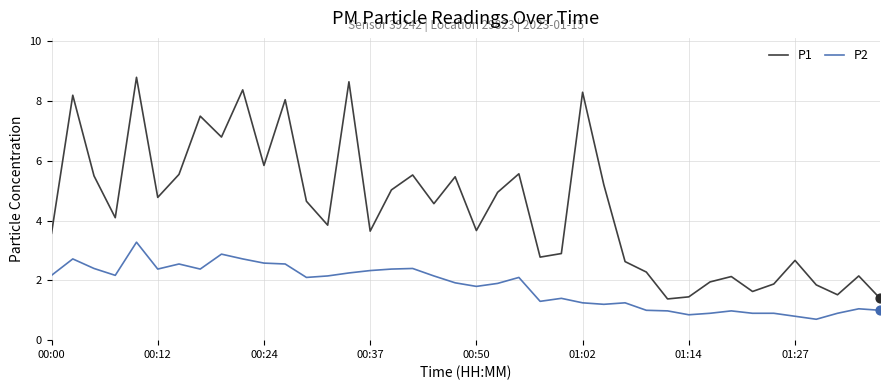

Which series has the largest total across all categories?

P1